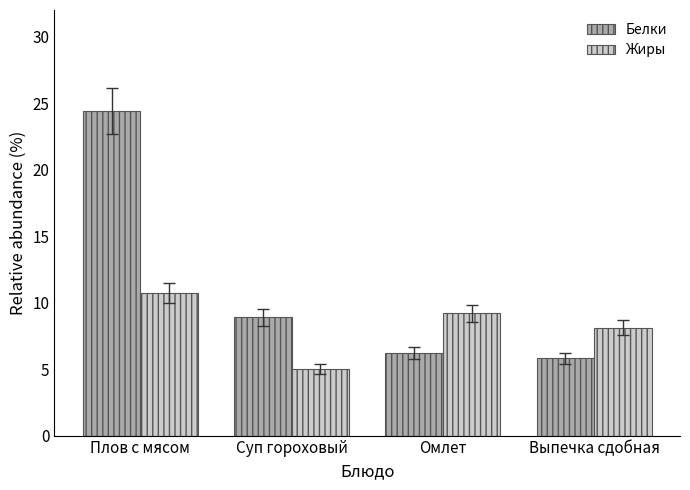

What is the minimum value shown in the chart?

5.0